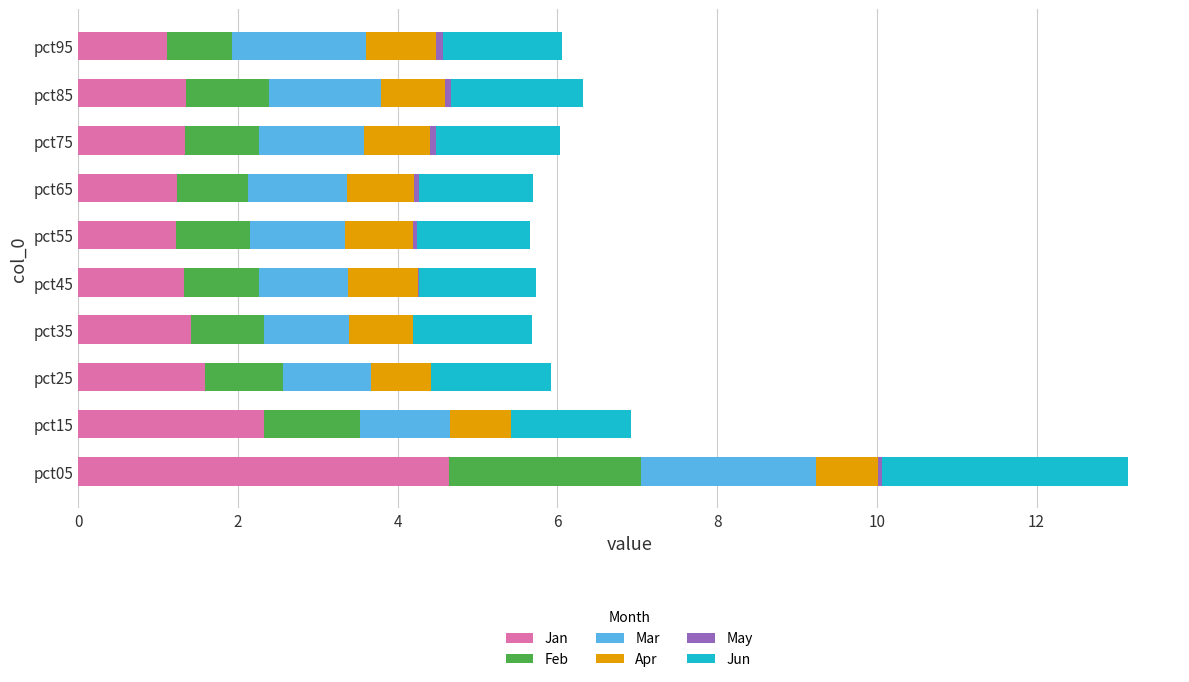

List the series in order of their peak value, lowest first.

May, Apr, Mar, Feb, Jun, Jan